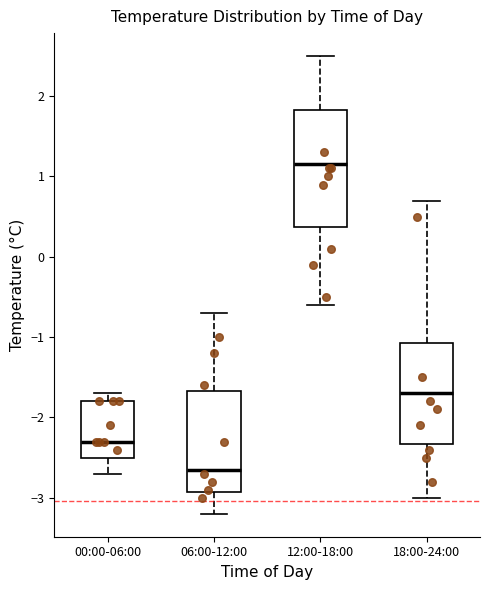

Reading left to right, transcribe this box plot: for each box, give where its median line is, the range the box spans, and where its two whiskers end, as read against the y-axis. The values are not printed on the chart, so give them approximately, as read against the axis.

00:00-06:00: median -2.3, box -2.5 to -1.8, whiskers -2.7 to -1.7
06:00-12:00: median -2.6, box -2.9 to -1.7, whiskers -3.2 to -0.7
12:00-18:00: median 1.2, box 0.4 to 1.8, whiskers -0.6 to 2.5
18:00-24:00: median -1.7, box -2.3 to -1.1, whiskers -3.0 to 0.7